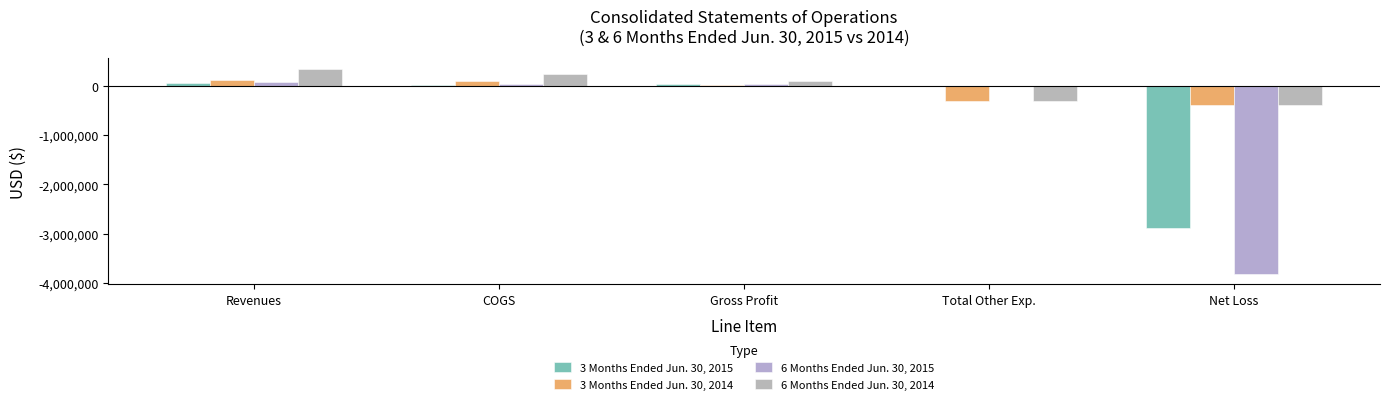

What is the average value of the 6 Months Ended Jun. 30, 2015 series?

-731075